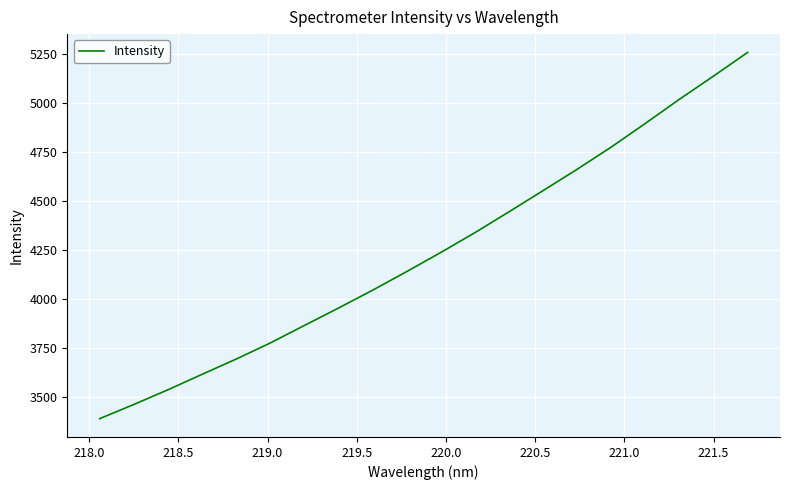

What is the difference between the maximum and minimum values?

1867.0